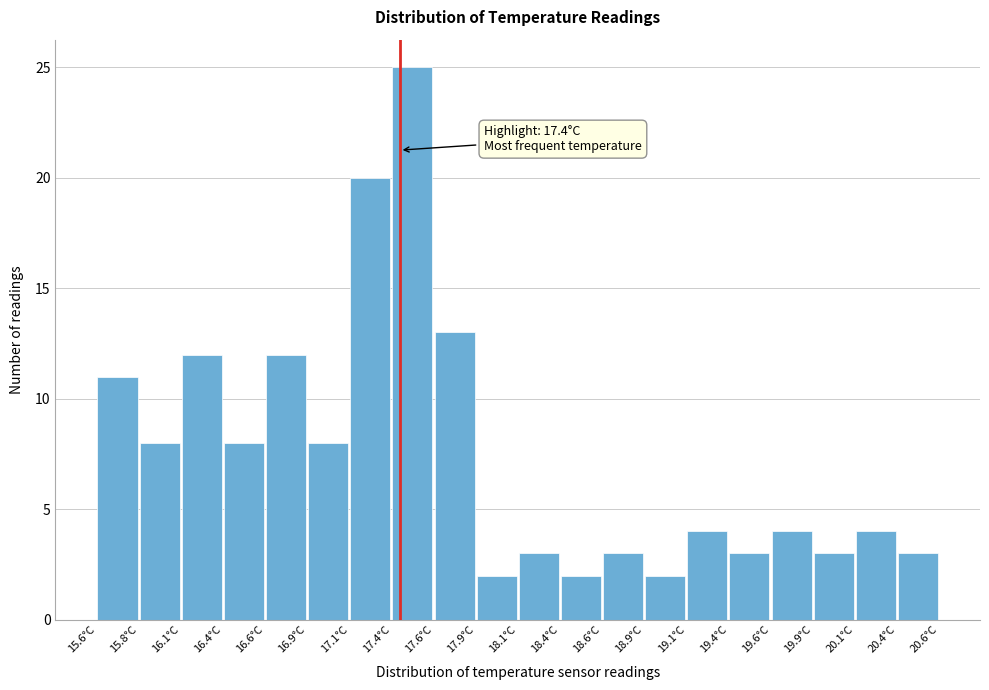

Over which range of the x-axis is the bar tallest?

17.35 to 17.60